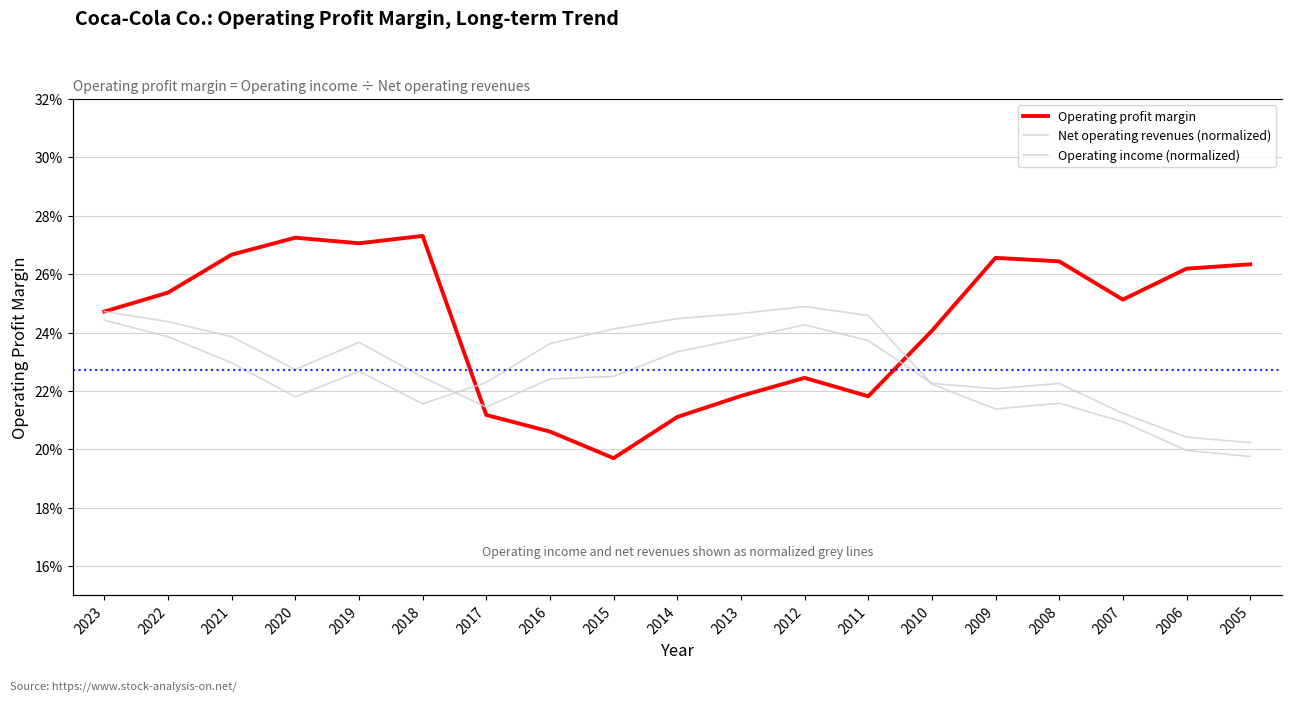

True or false: Operating profit margin and Operating income (normalized) cross at least once.

False